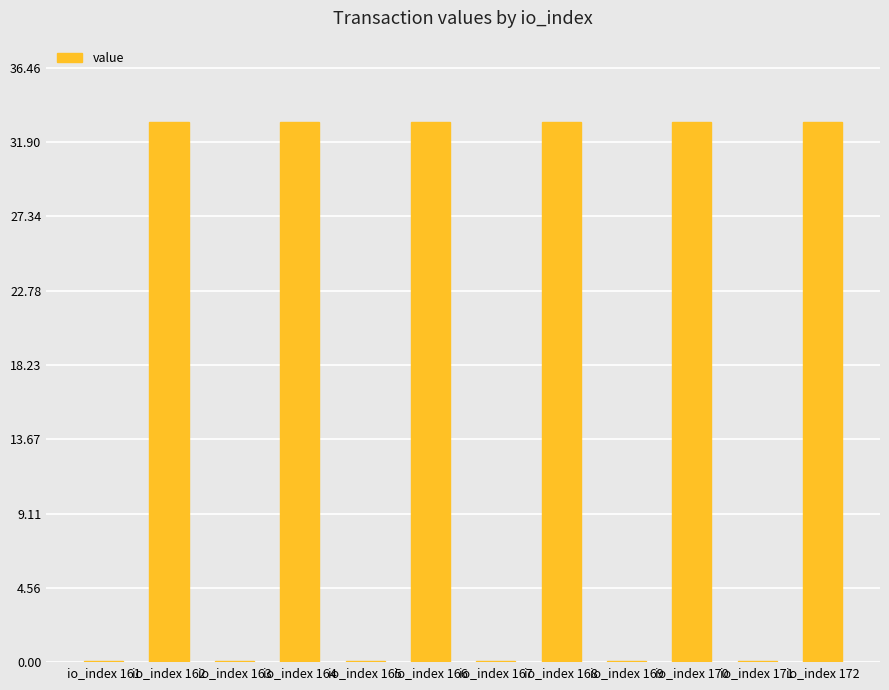

What is the sum of all values?

199.4